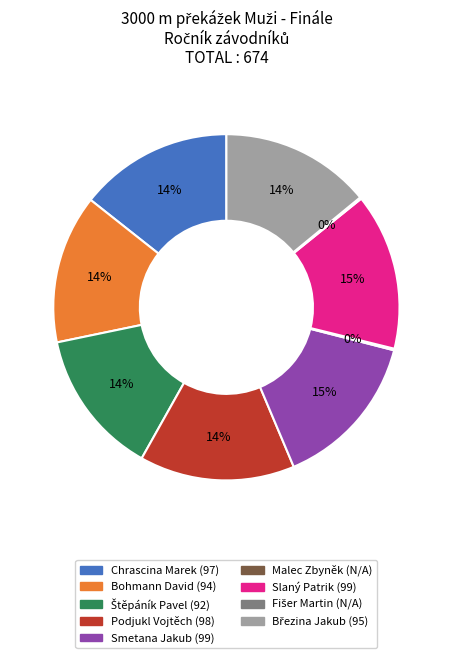

The Chrascina Marek slice represents 21% of the pie. True or false?

False